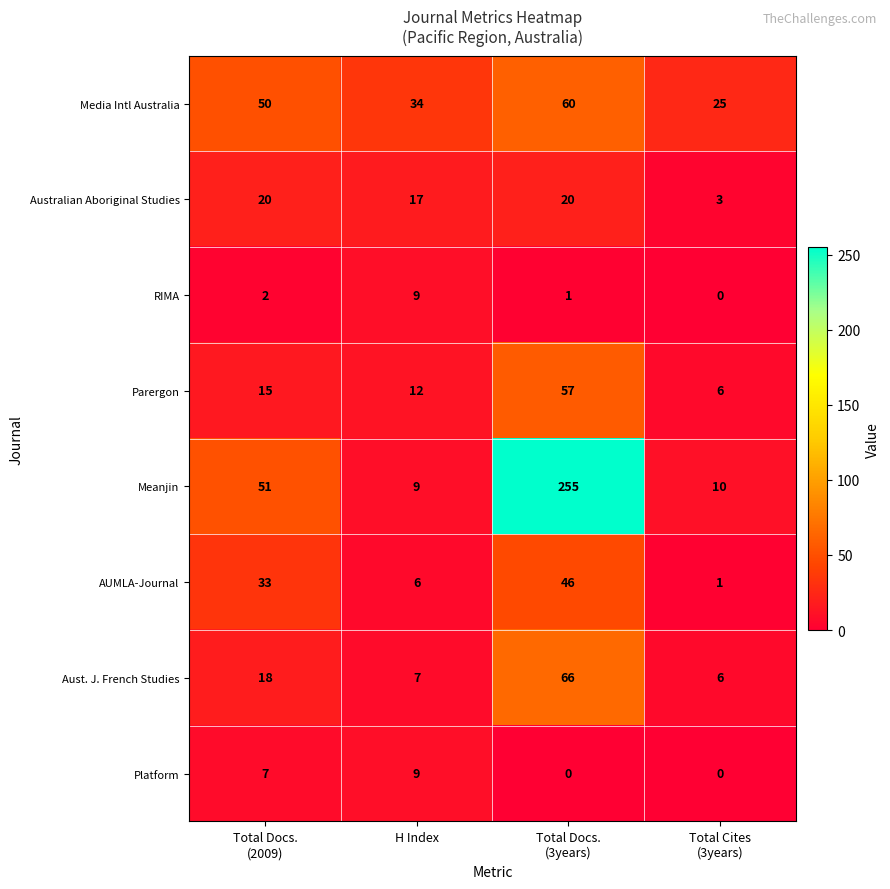

At which category is the sum across all series the highest?

Total Docs.
(3years)